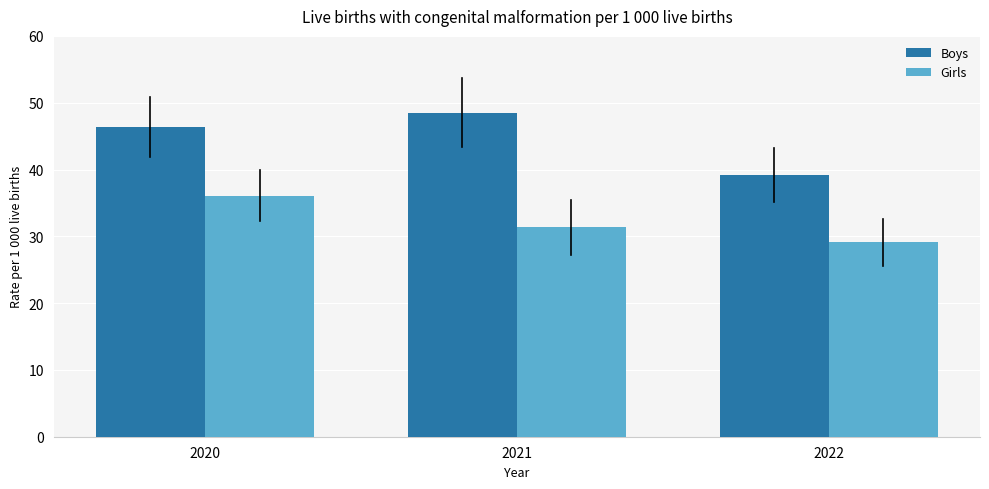

Which category has the lowest value in the Boys series?

2022